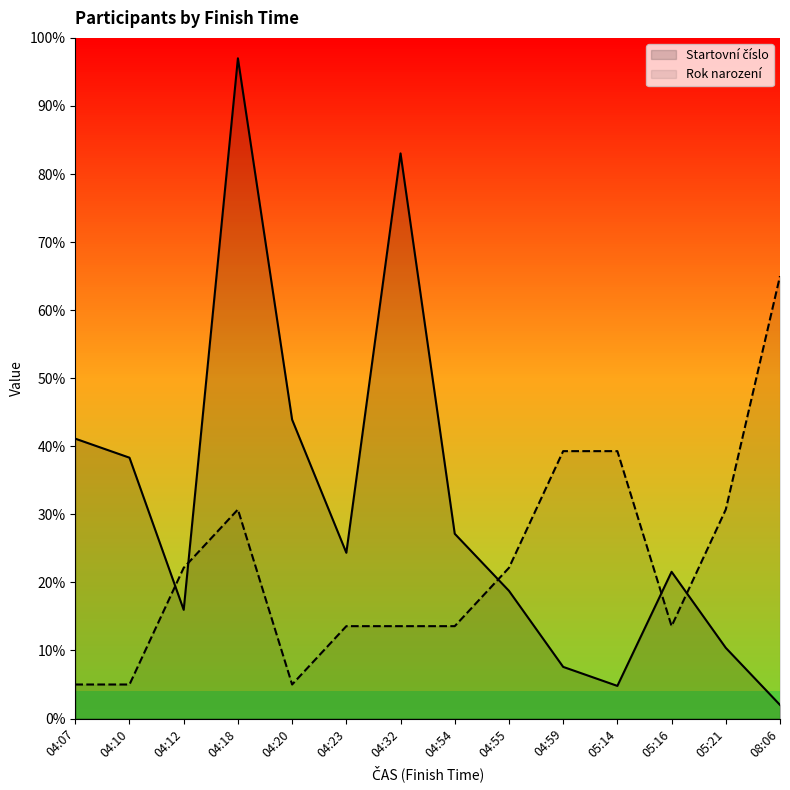

The Startovní číslo series shows 83.0 at 04:32. True or false?

True